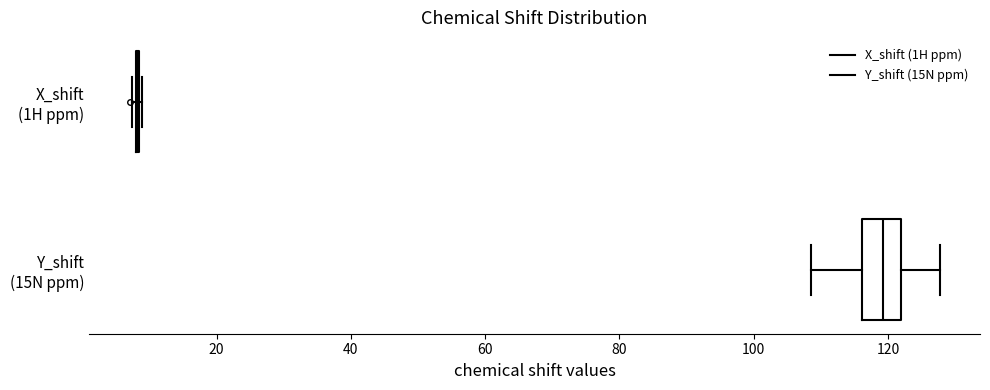

Which box is the widest, from its left edge to its right edge?

Y_shift (15N ppm)